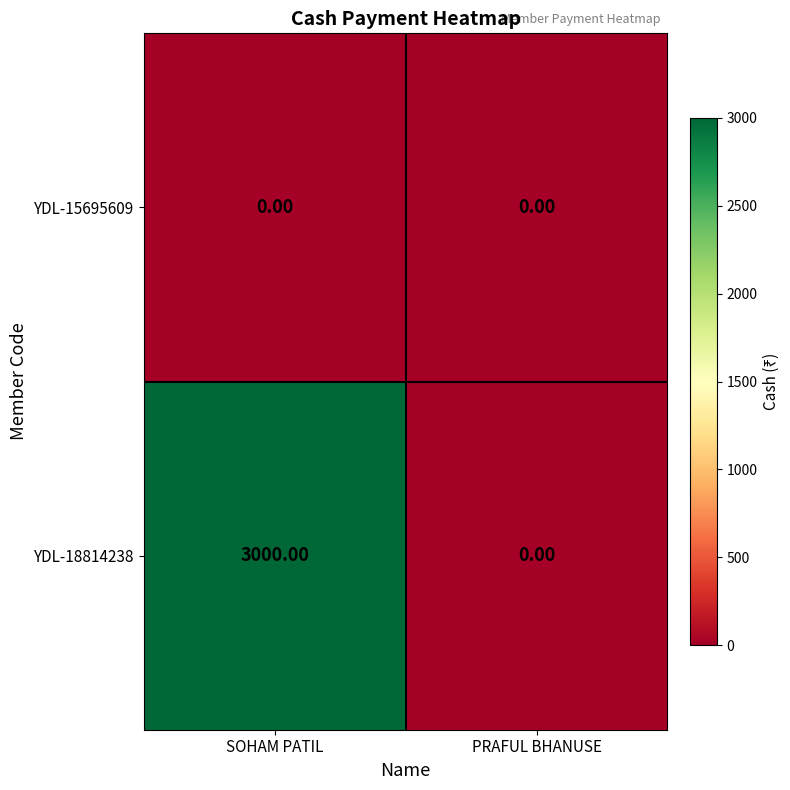

What is the sum of the YDL-18814238 values at SOHAM PATIL and PRAFUL BHANUSE?

3000